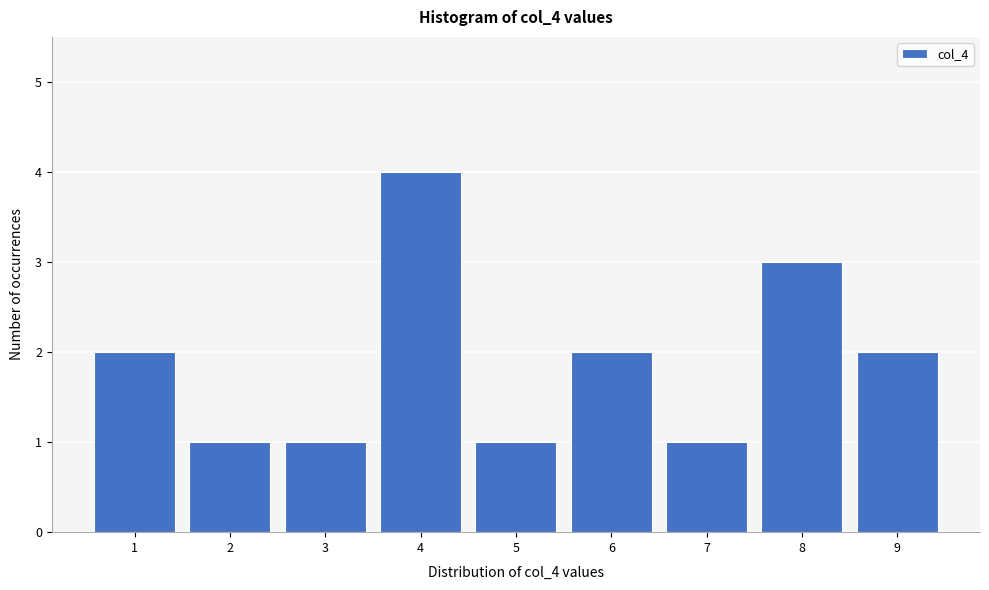

Over which range of the x-axis is the bar tallest?

3.5 to 4.5